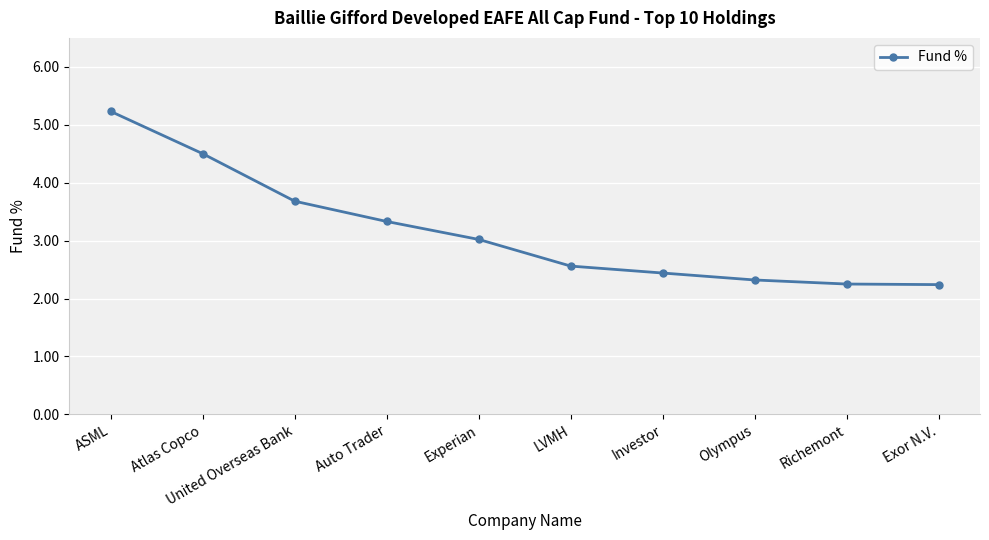

Between Olympus and Atlas Copco, which is larger?

Atlas Copco